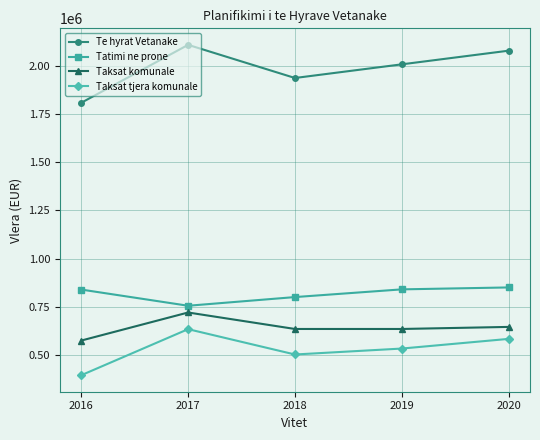

How many lines are shown in the chart?

4